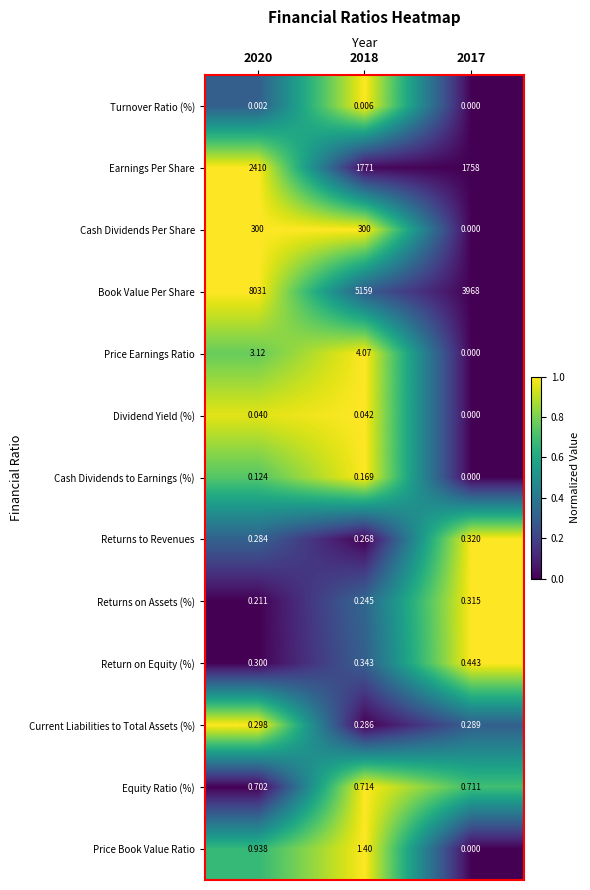

Is the value of Price Book Value Ratio at 2018 greater than the value of Cash Dividends to Earnings (%) at 2017?

Yes